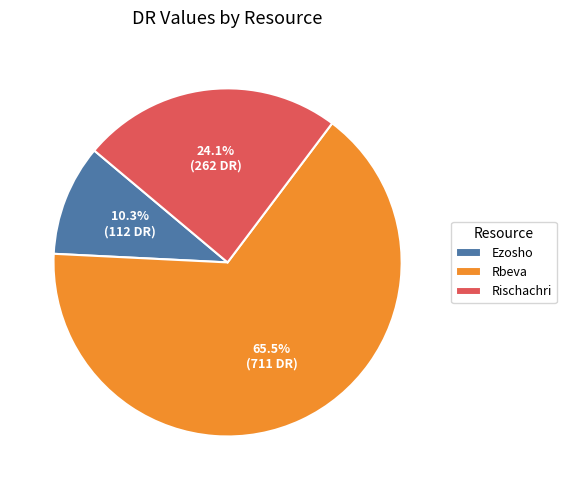

Which has a higher value, Rischachri or Rbeva?

Rbeva